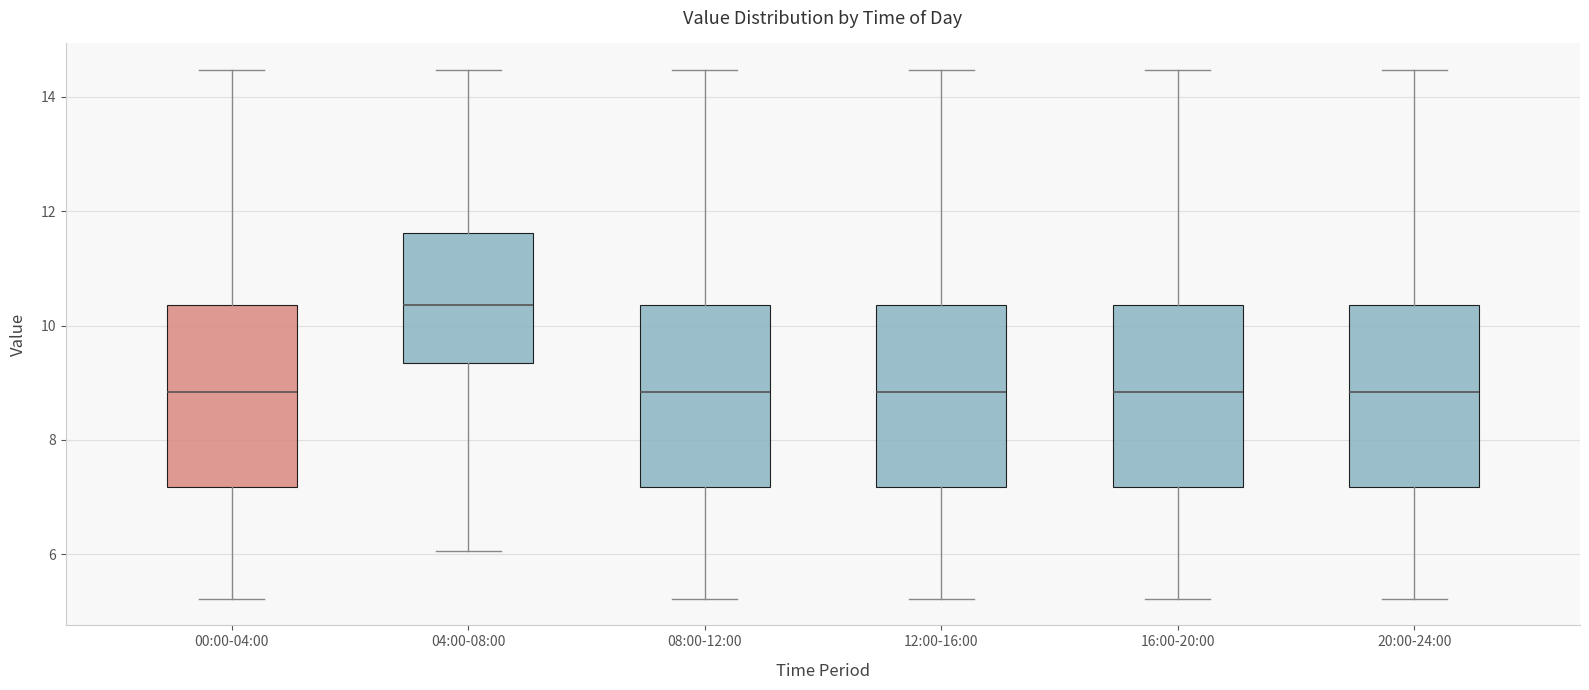

Where does the upper whisker of the box for 08:00-12:00 end on the y-axis? The values are not printed on the chart, so give them approximately, as read against the axis.

14.4